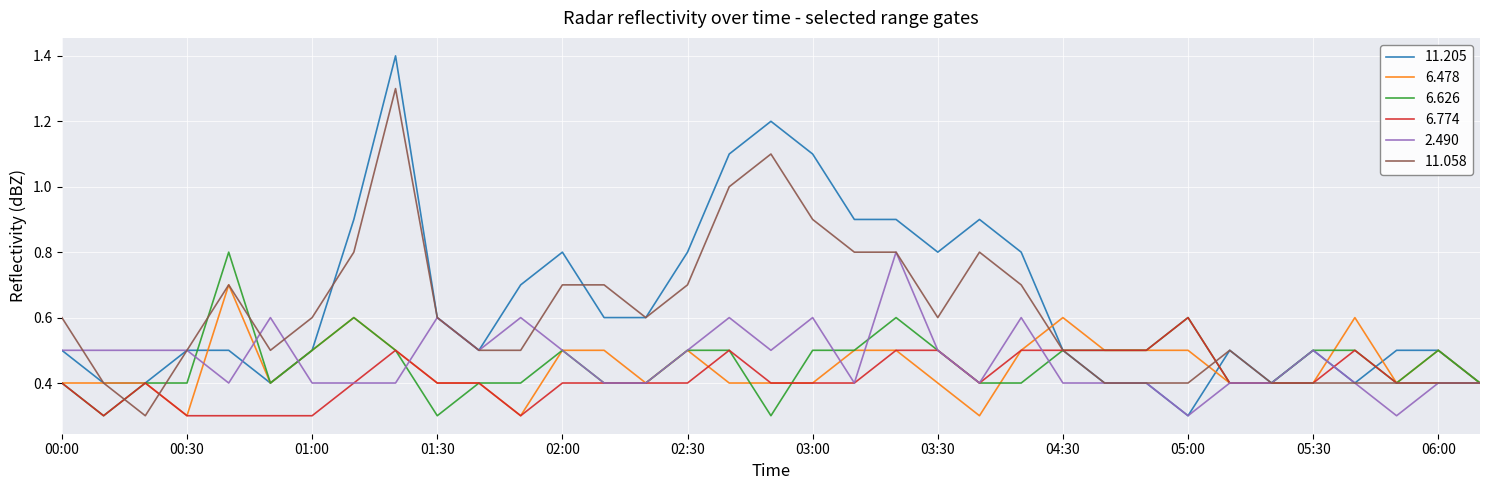

At how many categories does at least one series exceed 0?

35